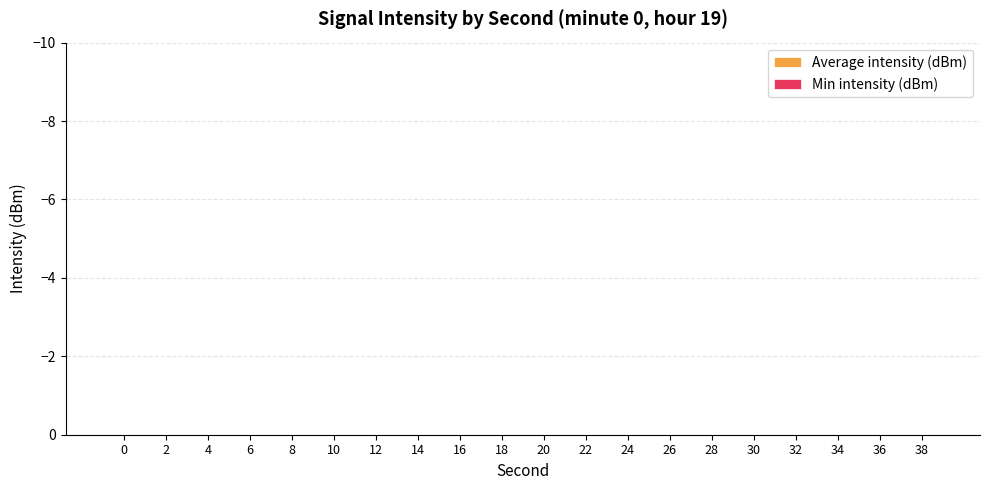

How many values in the Average intensity (dBm) series are below 4?

6